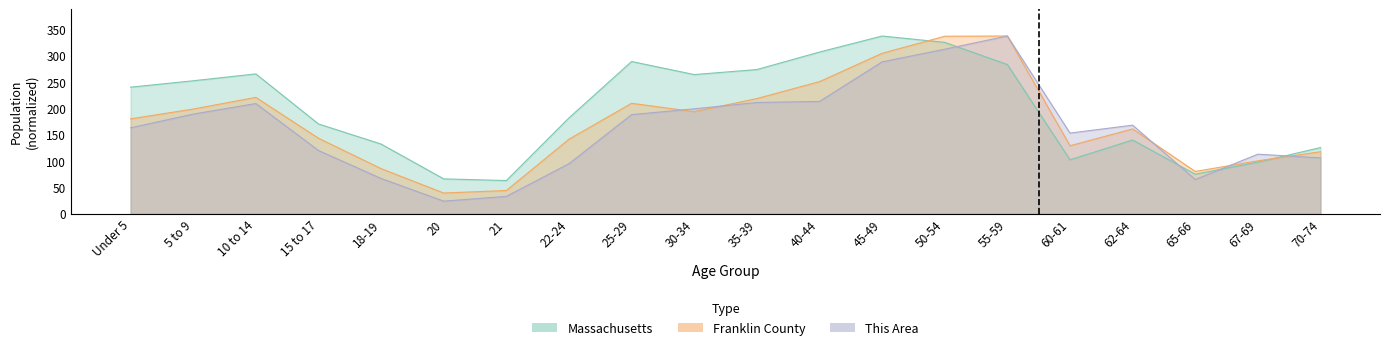

How many values in the This Area series are below 168?

10